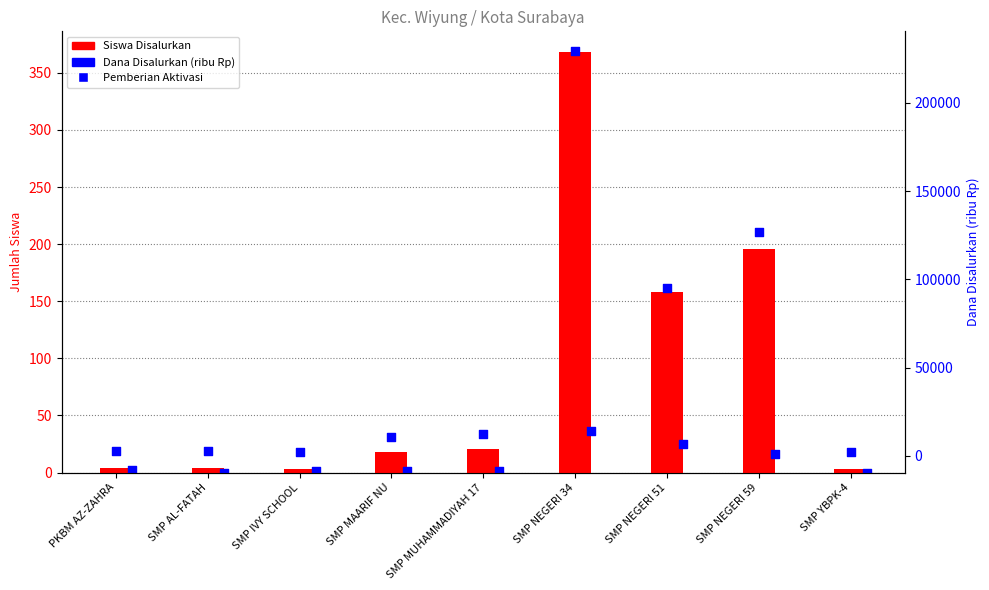

At how many categories does at least one series exceed 78488?

3